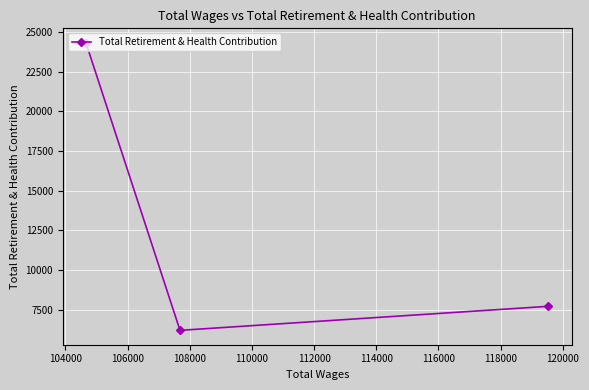

What is the sum of all values?

38231